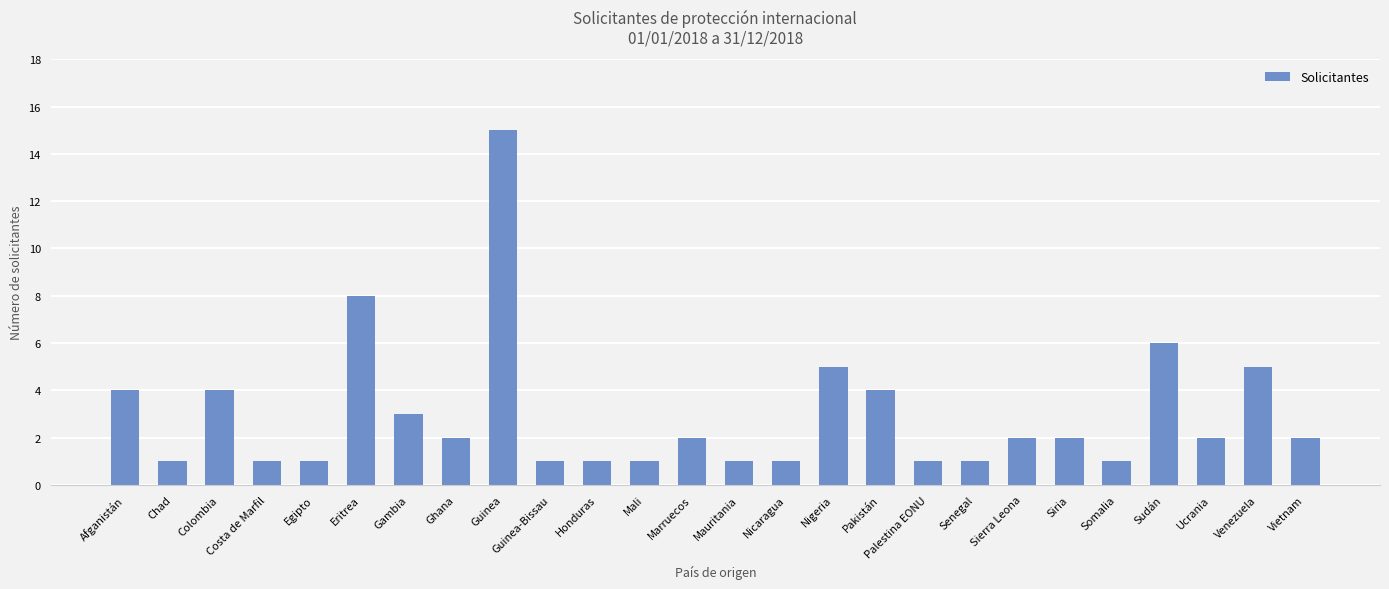

At which category does the chart reach its peak across all series?

Guinea